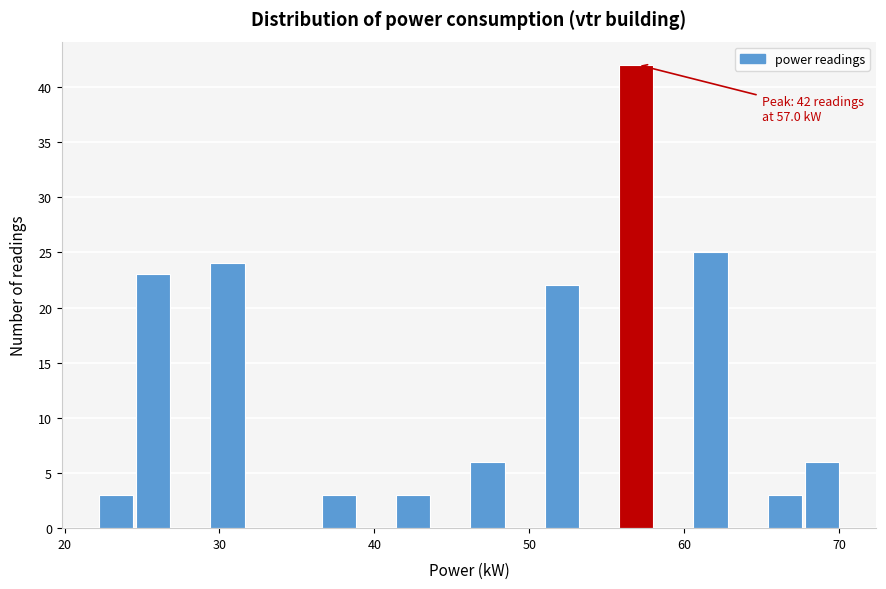

Around what value on the x-axis is the tallest bar? Give the approximate position of its centre, as read against the axis.

57